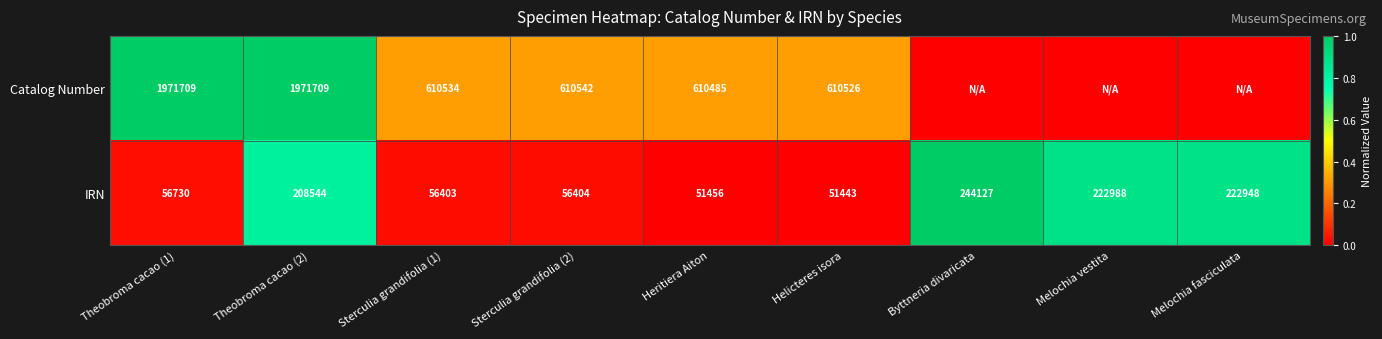

At Helicteres isora, list the series in order from smallest to largest.

IRN, Catalog Number